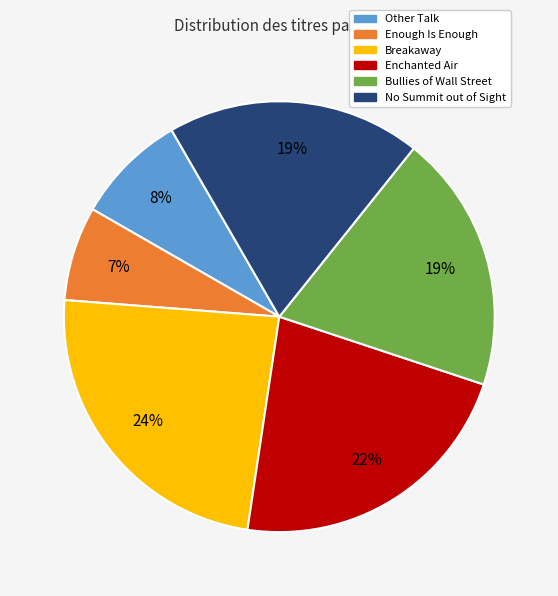

To the nearest percent, what percentage of the pie is Other Talk?

8%